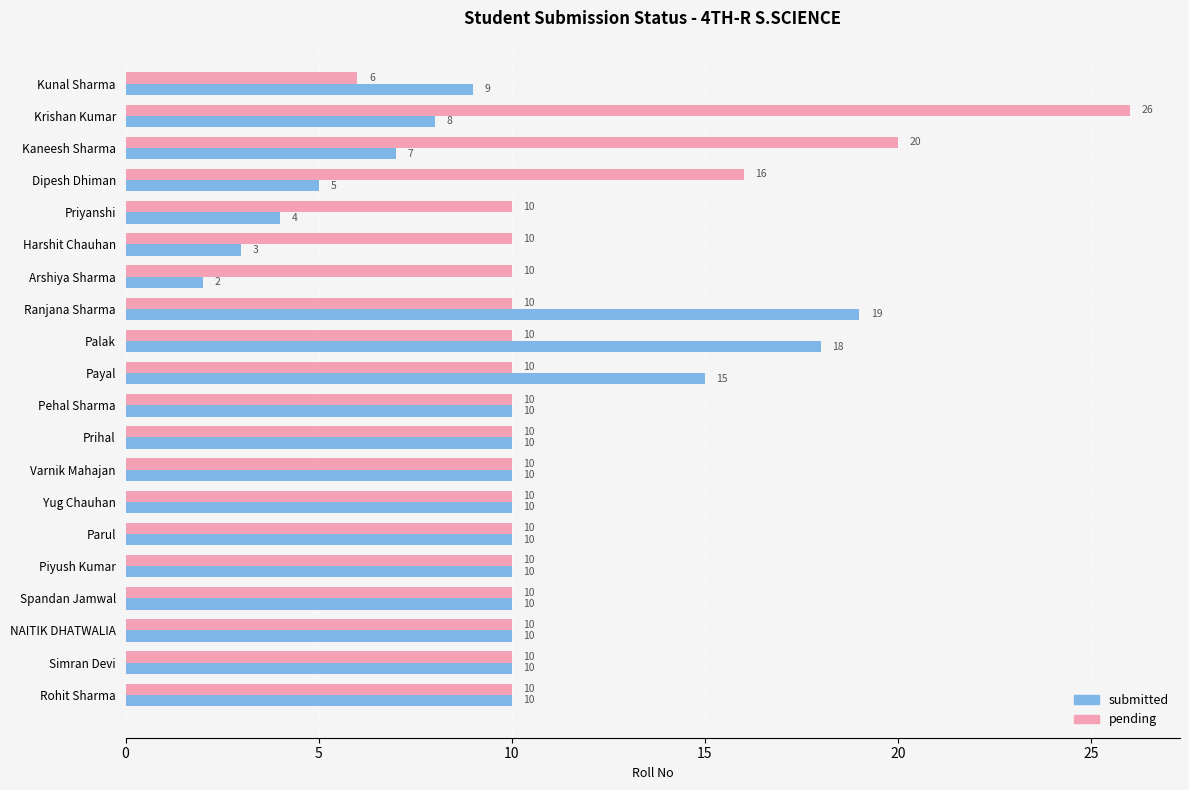

What are all the series names shown in the legend?

submitted, pending